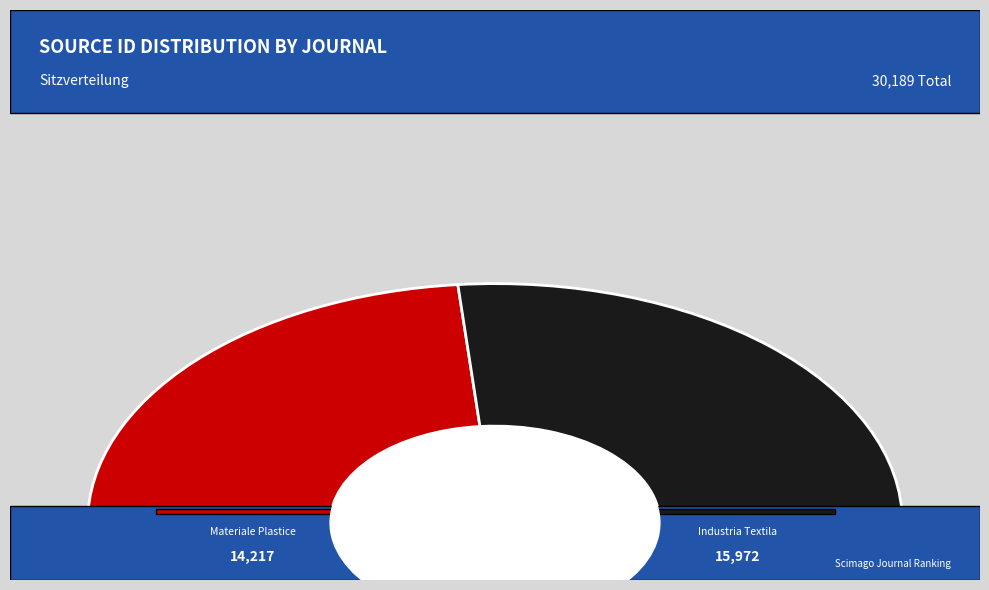

How many slices are in this pie chart?

2